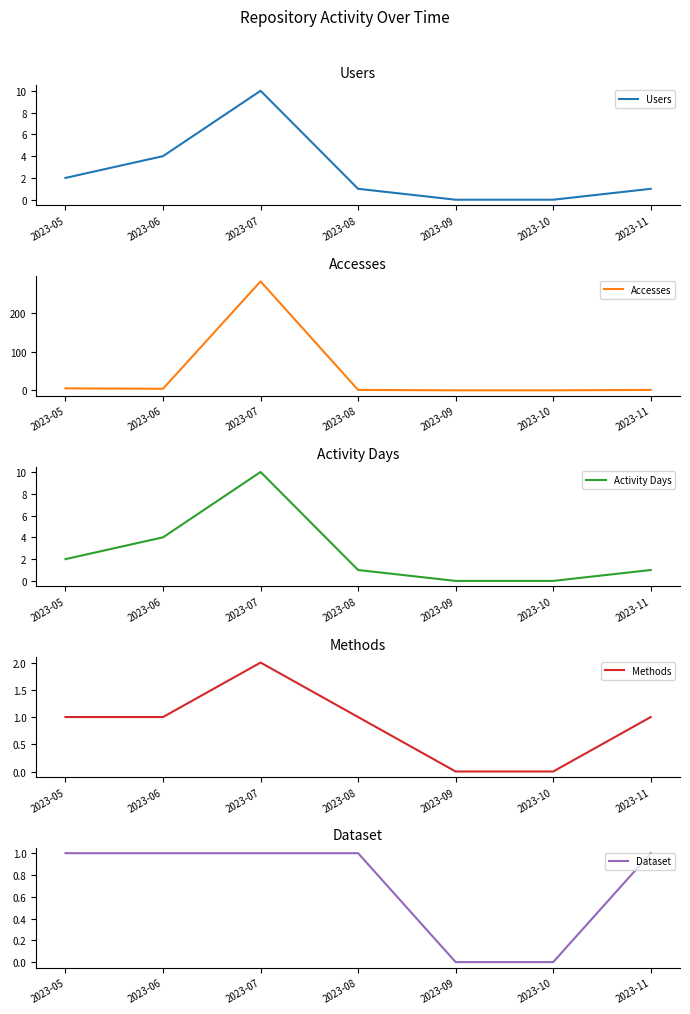

Is the value of Users at 2023-09 greater than the value of Dataset at 2023-10?

No